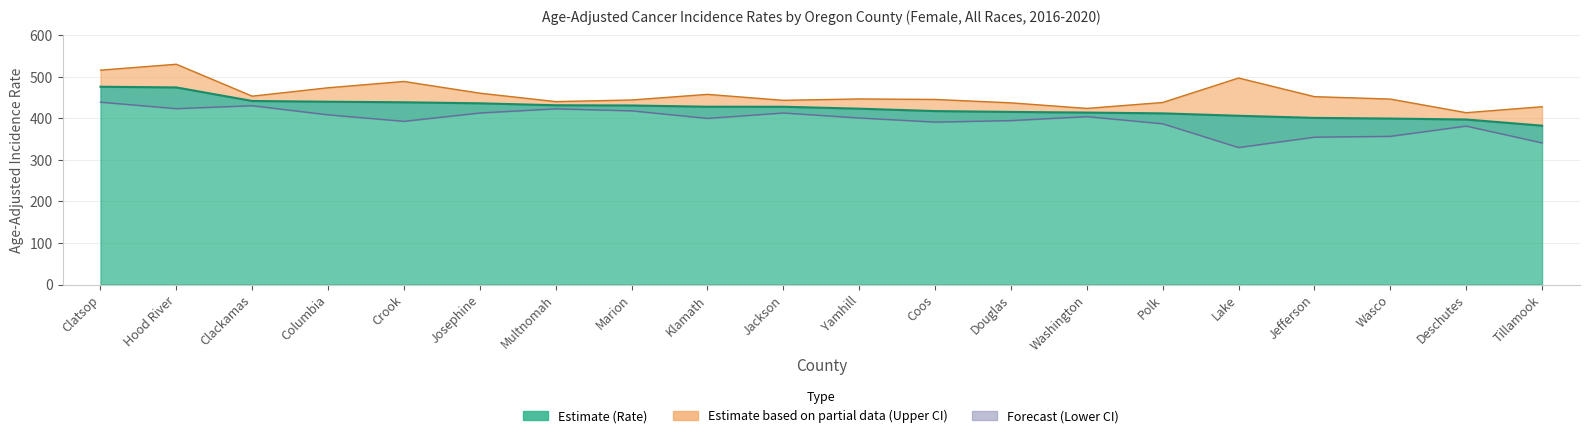

At which label does Upper CI reach its peak?

Hood River